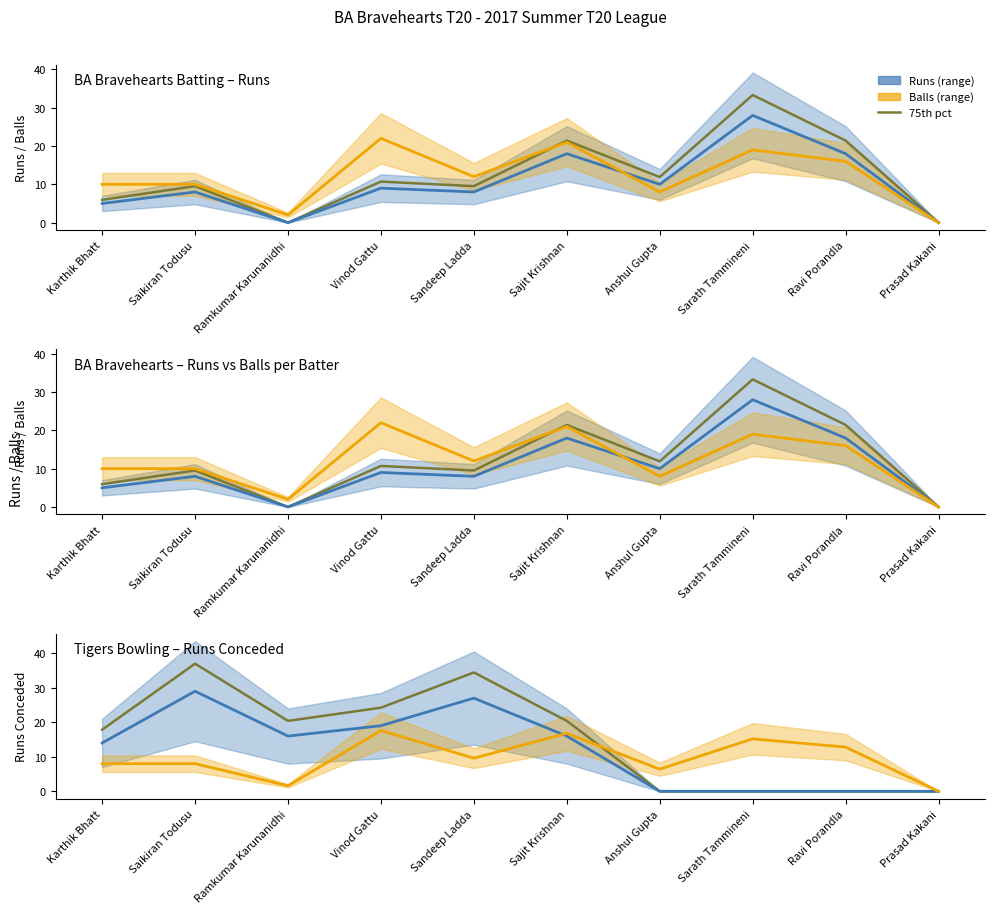

What is the difference between the maximum and minimum values in the Median (Orange) series?

17.6